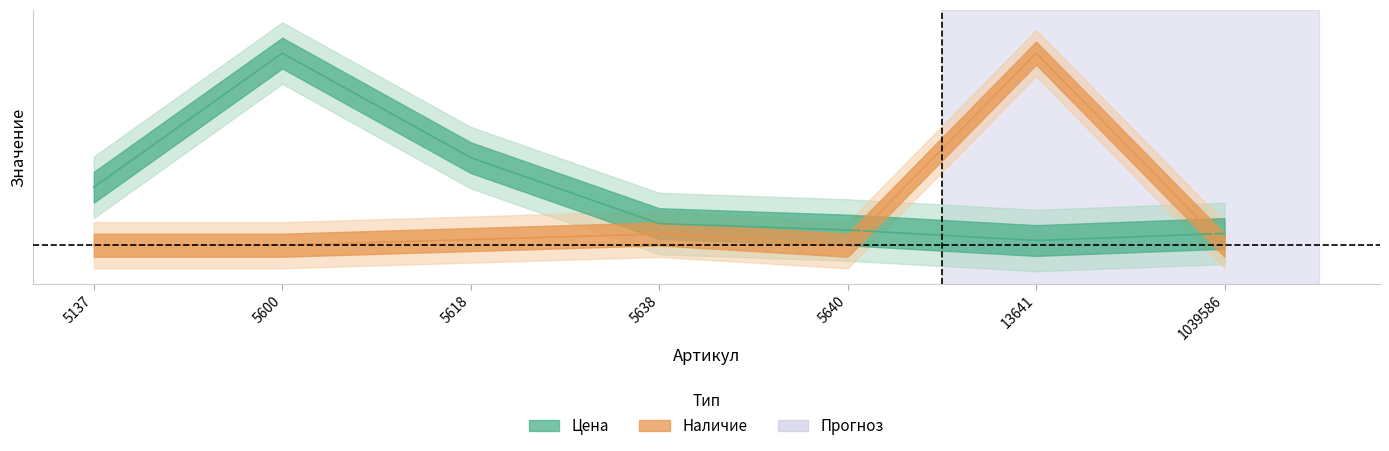

True or false: Цена has a value of 0.1 at 5640.

True